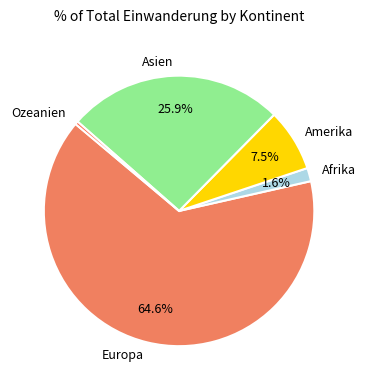

True or false: Afrika accounts for 9% of the total.

False